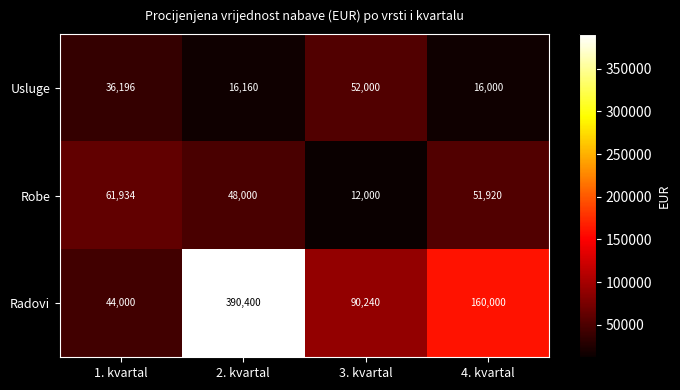

Count the number of categories in the chart.

4